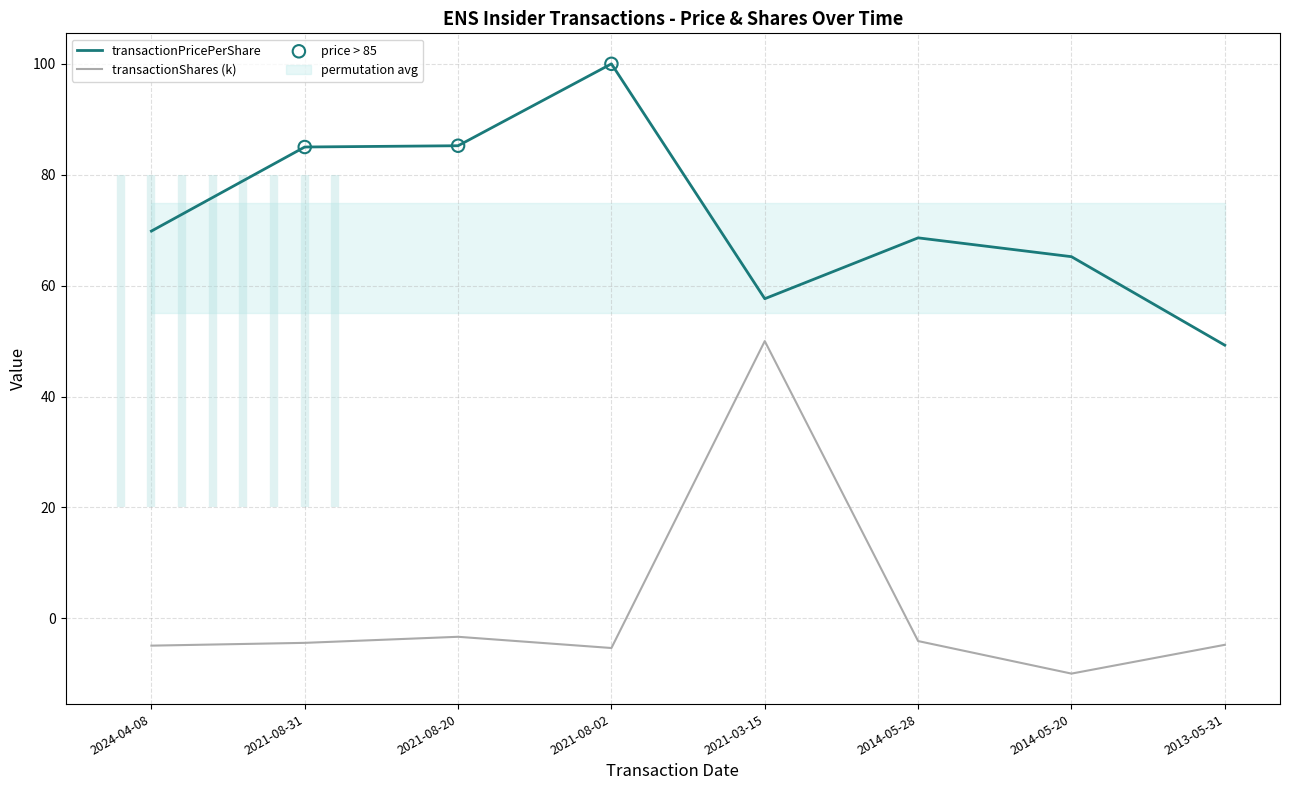

What is the total value across all series at 2021-08-02?

94.6